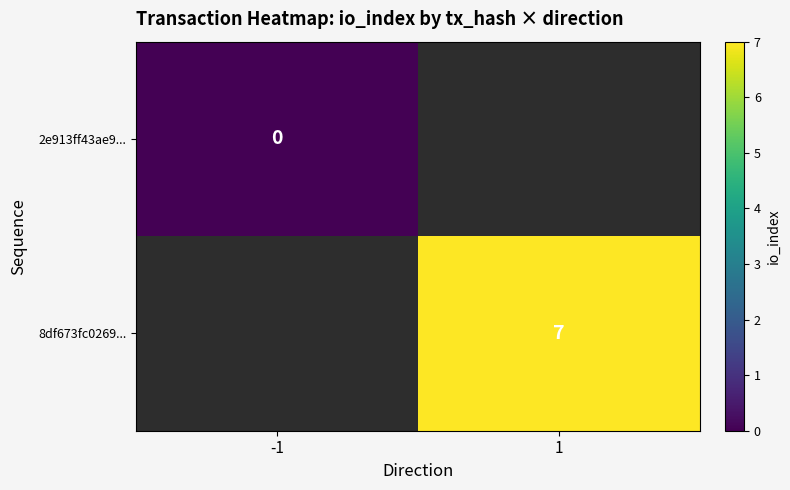

True or false: 8df673fc0269... has a value of 9.9 at 1.

False